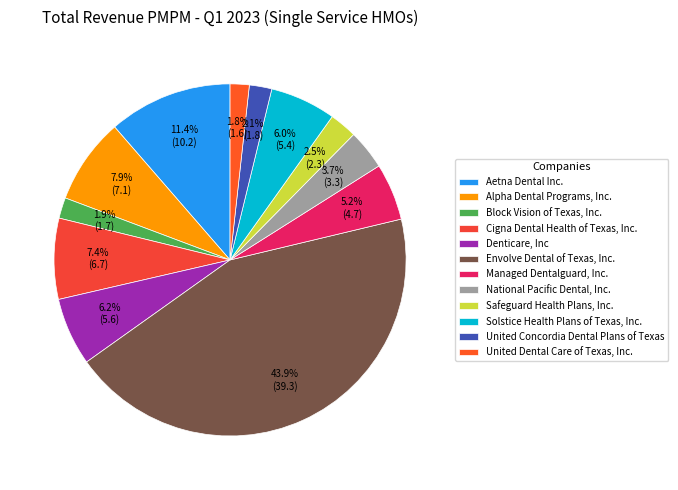

Rank the categories by value from lowest to highest.

United Dental Care of Texas, Inc., Block Vision of Texas, Inc., United Concordia Dental Plans of Texas, Safeguard Health Plans, Inc., National Pacific Dental, Inc., Managed Dentalguard, Inc., Solstice Health Plans of Texas, Inc., Denticare, Inc, Cigna Dental Health of Texas, Inc., Alpha Dental Programs, Inc., Aetna Dental Inc., Envolve Dental of Texas, Inc.